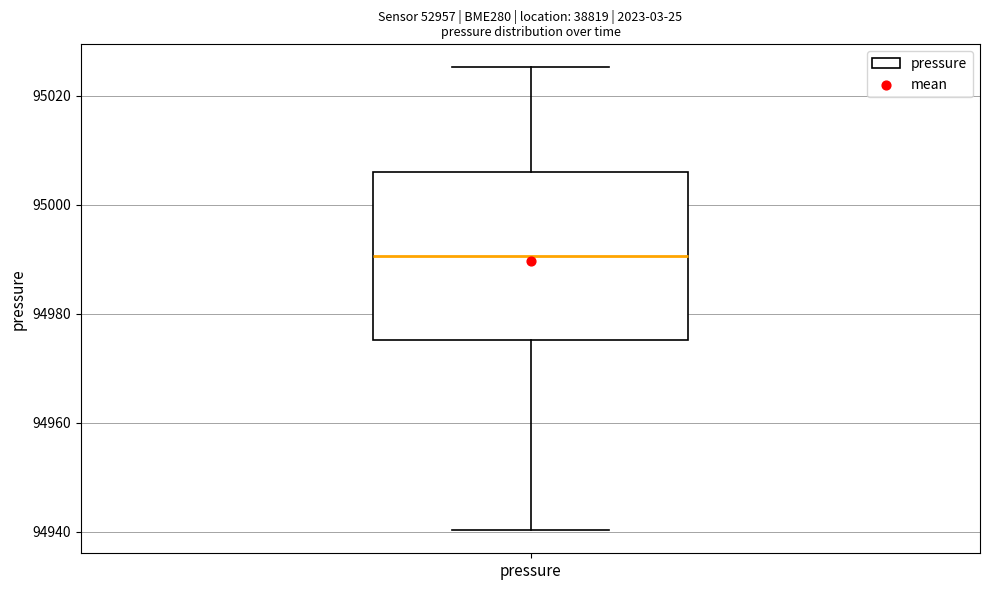

Where does the lower whisker of the box for pressure end on the y-axis? The values are not printed on the chart, so give them approximately, as read against the axis.

94940